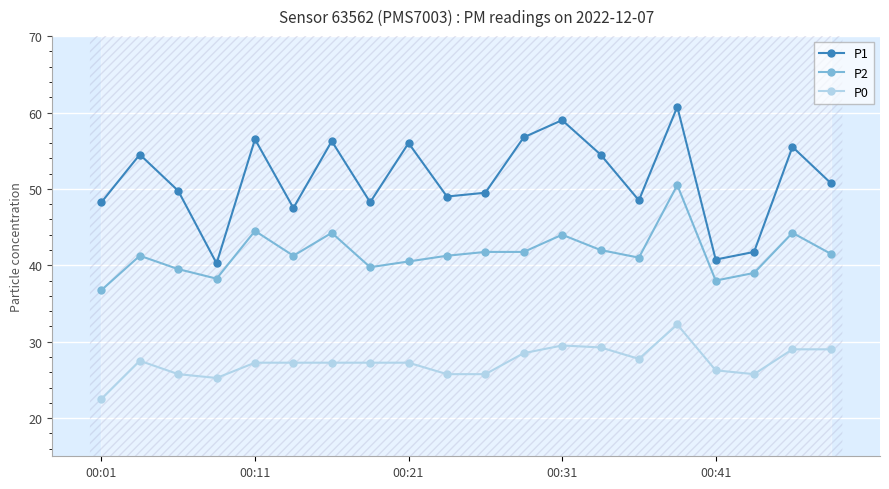

List the series in order of their overall mean, highest first.

P1, P2, P0